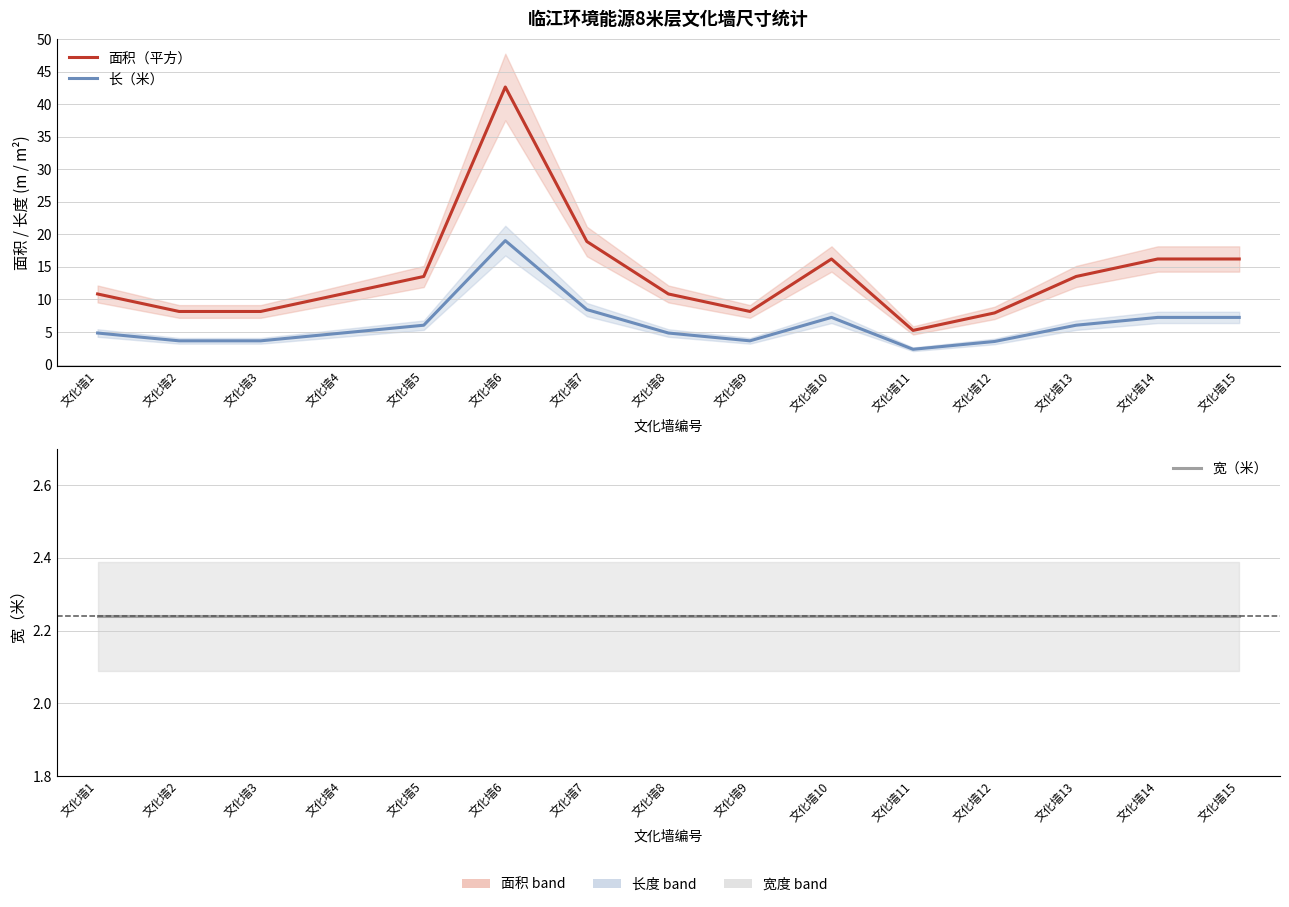

True or false: 面积（平方） and 长（米） intersect in this chart.

False